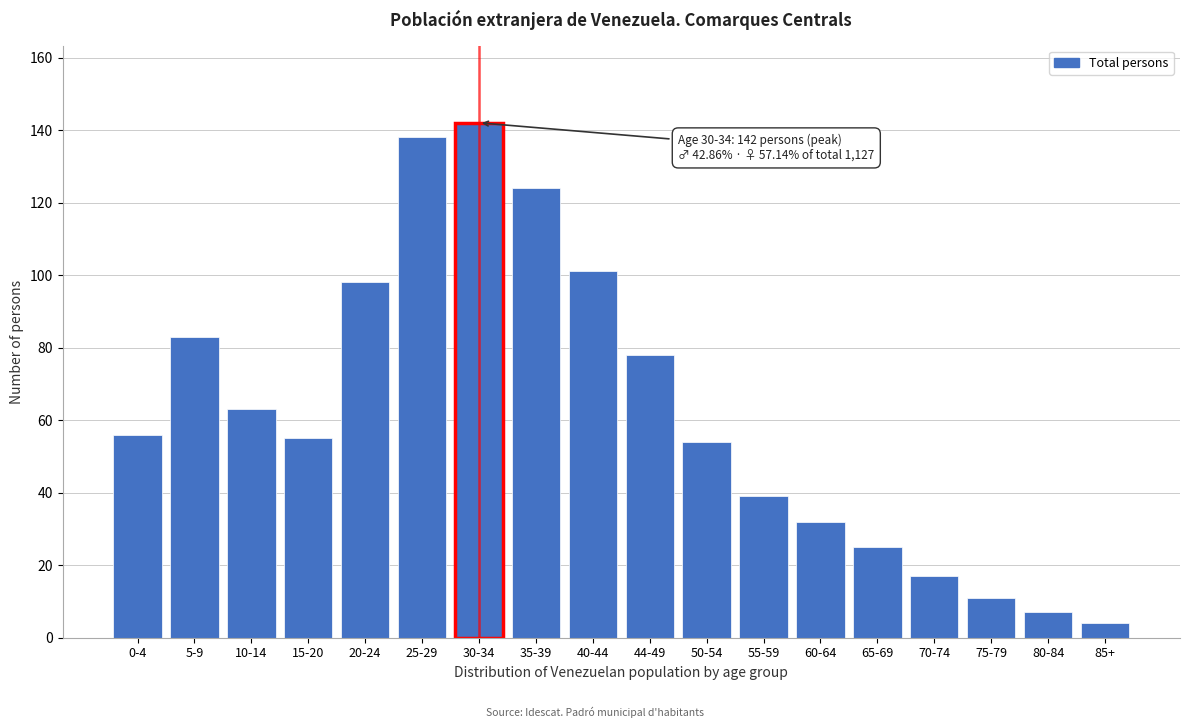

Reading right to left, what are all the values shown in this chart?

4	7	11	17	25	32	39	54	78	101	124	142	138	98	55	63	83	56